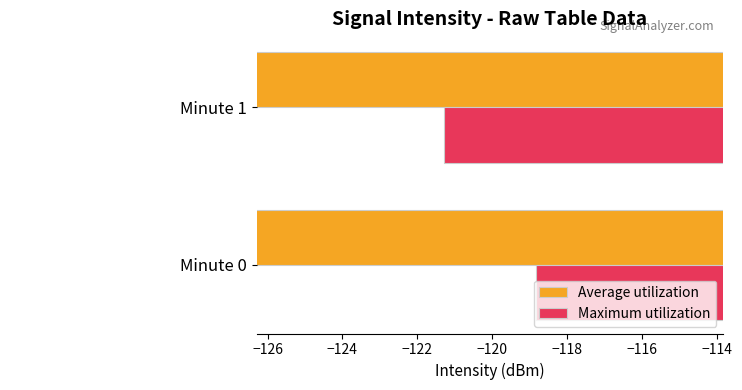

What is the value of the Maximum utilization bar at the 2nd from the left?

-121.3